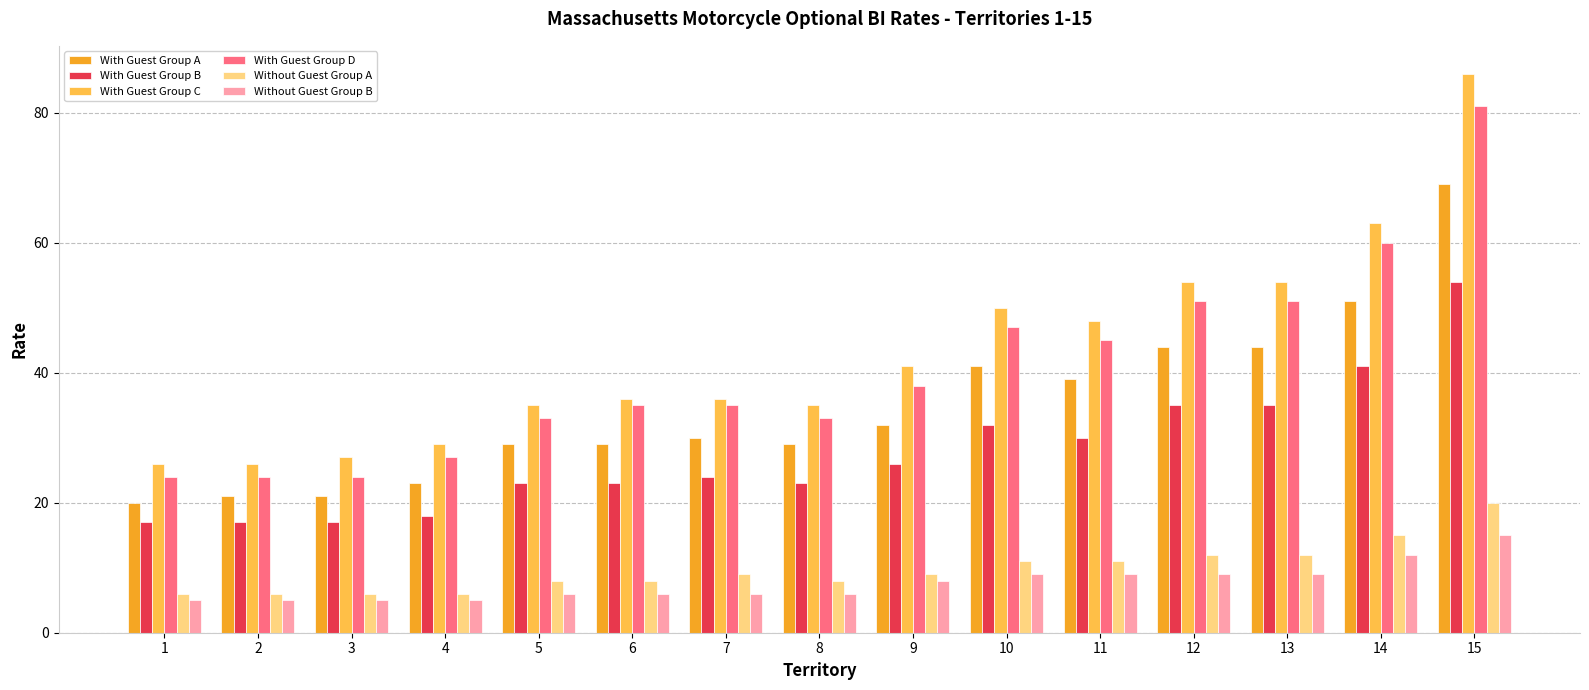

Is the value of With Guest Group C at 14 greater than the value of With Guest Group B at 13?

Yes